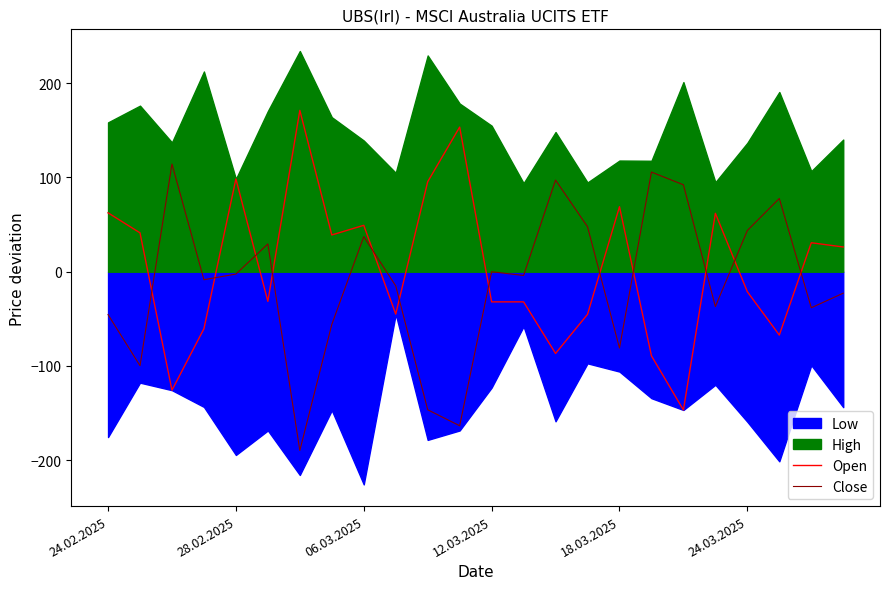

Which series ends up on top after the final intersection of Open and Close?

Open